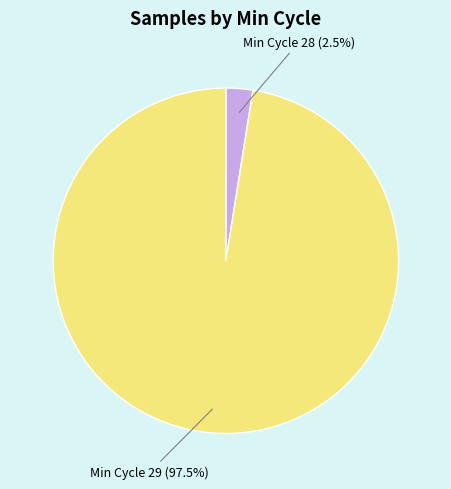

Is there any slice that represents more than half of the pie?

Yes